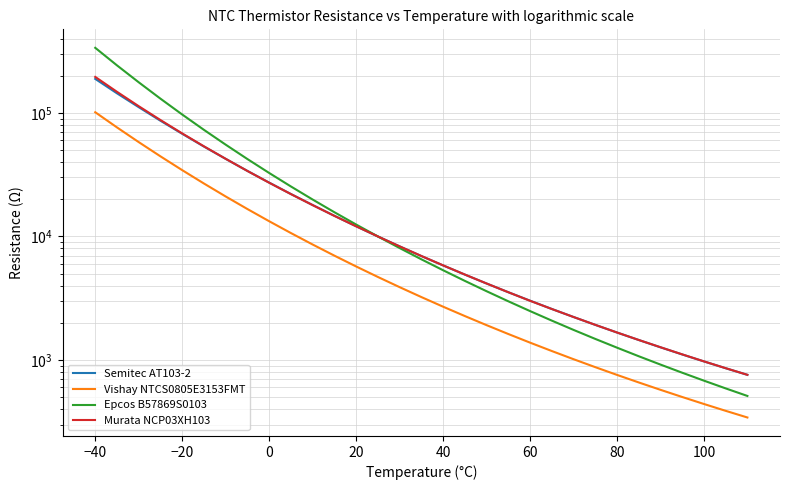

What is the difference between the second highest and second lowest values in the Murata NCP03XH103 series?

147313.0